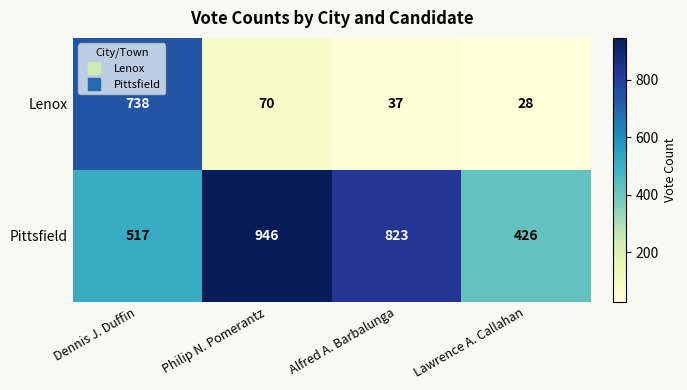

At how many categories does at least one series exceed 216?

4